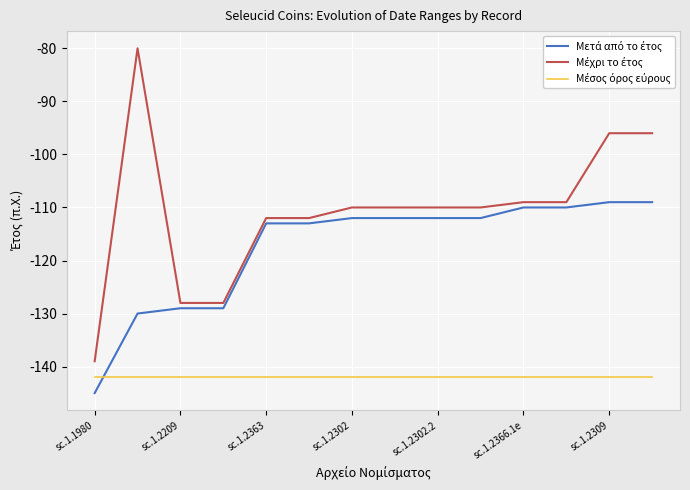

What is the minimum value shown in the chart?

-145